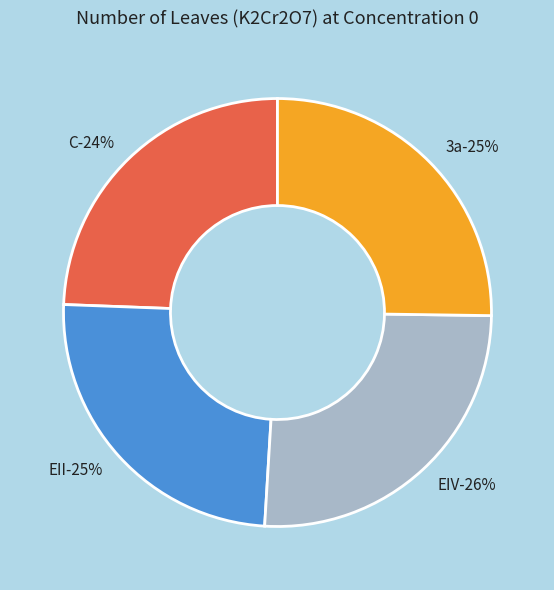

Rank the categories by value from lowest to highest.

C, EII, 3a, EIV